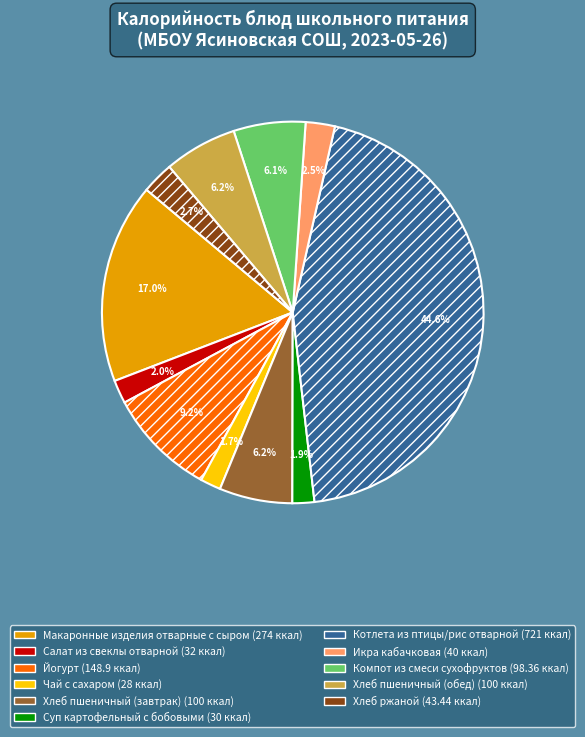

What percentage is NOT represented by Икра кабачковая?

97.5%